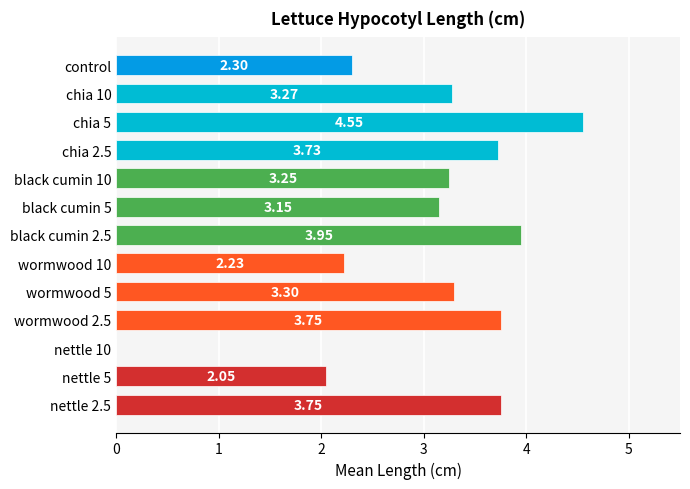

How many data points does each series have?

13